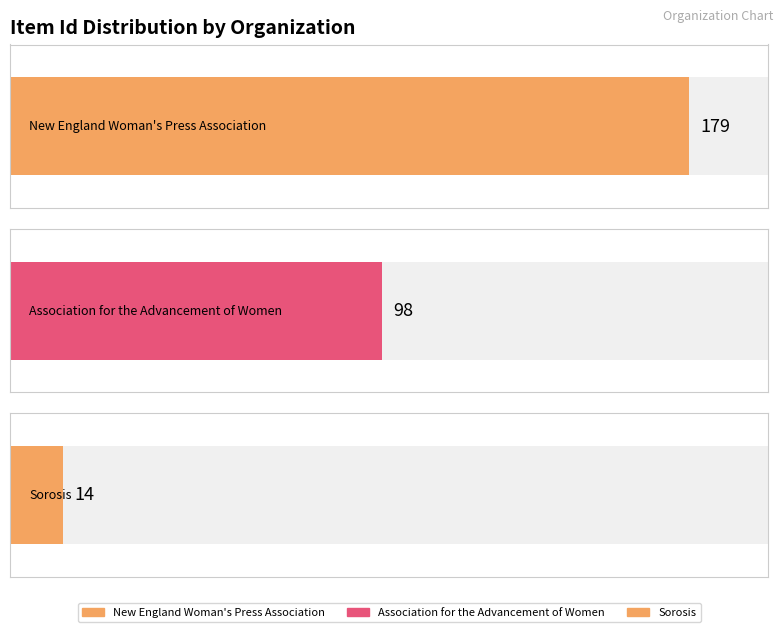

The value at Sorosis is 23. True or false?

False